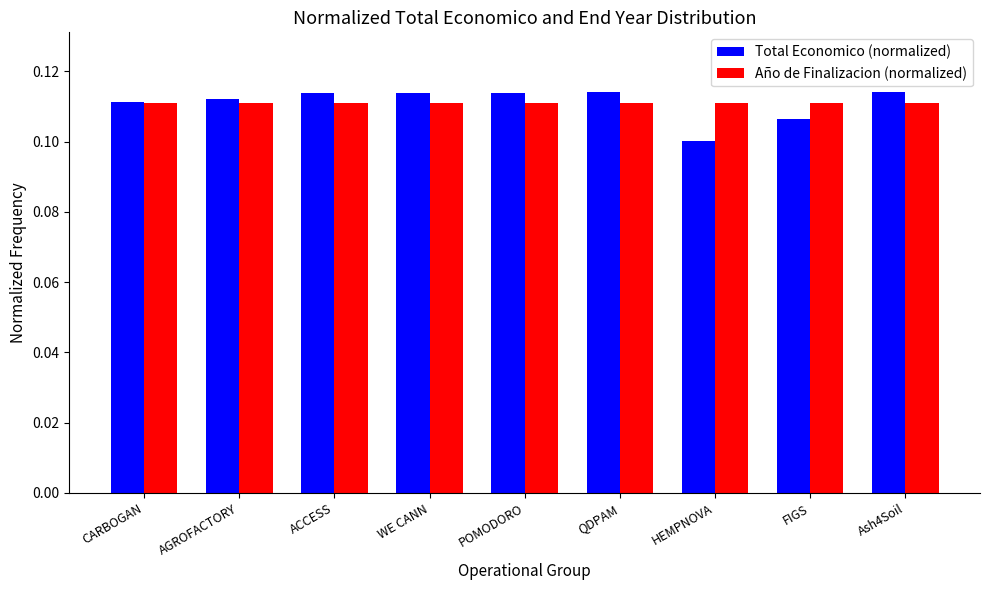

Which category has the lowest value across all series?

HEMPNOVA